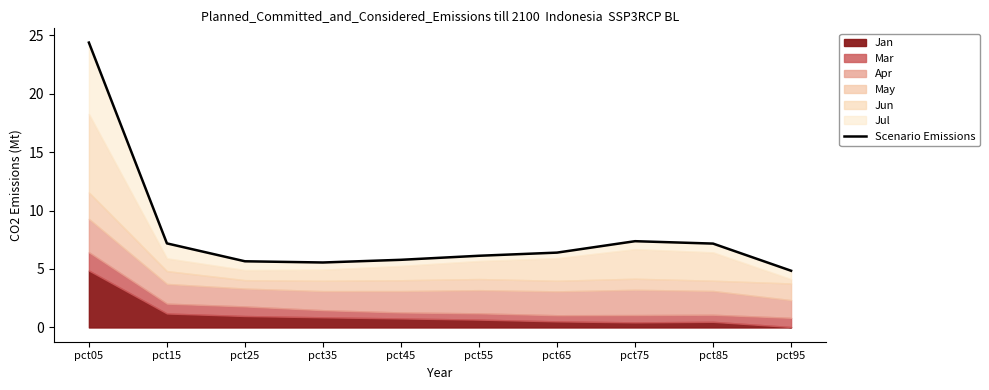

What is the difference between the second highest and minimum values?

2.5